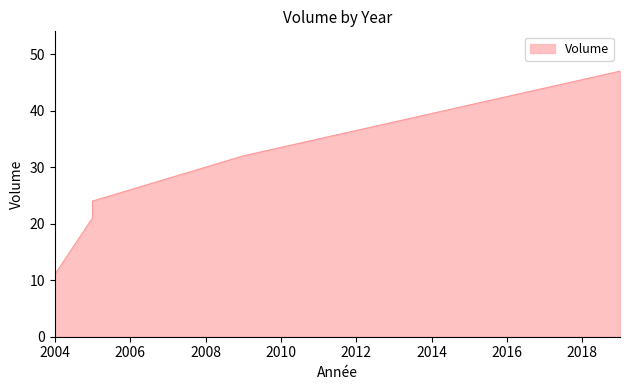

What is the difference between the maximum and minimum values?

36